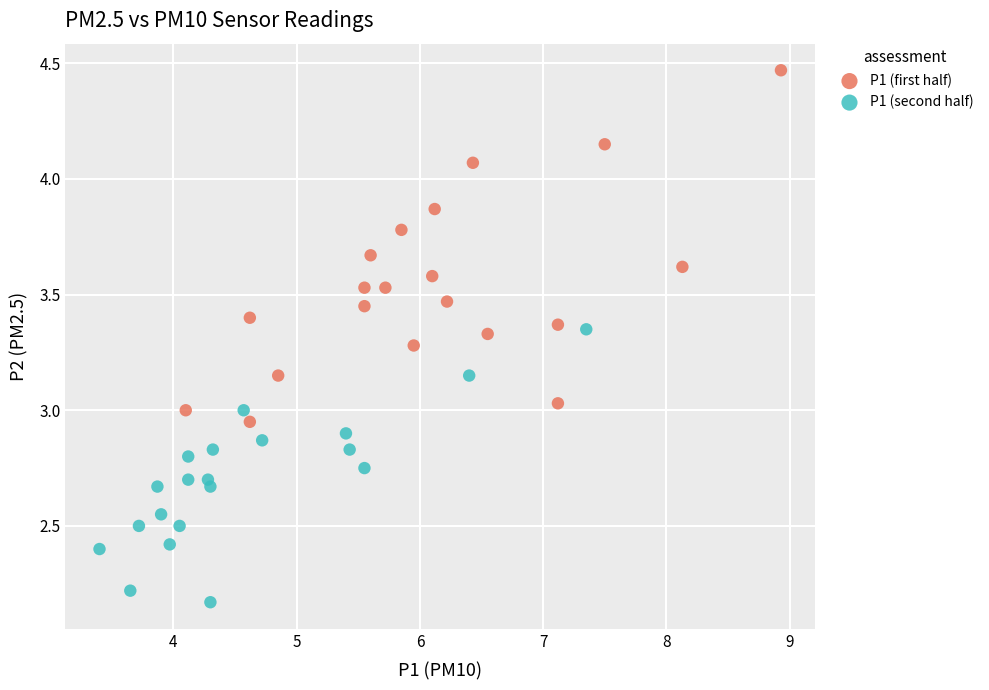

Which series reaches the maximum Y coordinate?

P1 (first half)